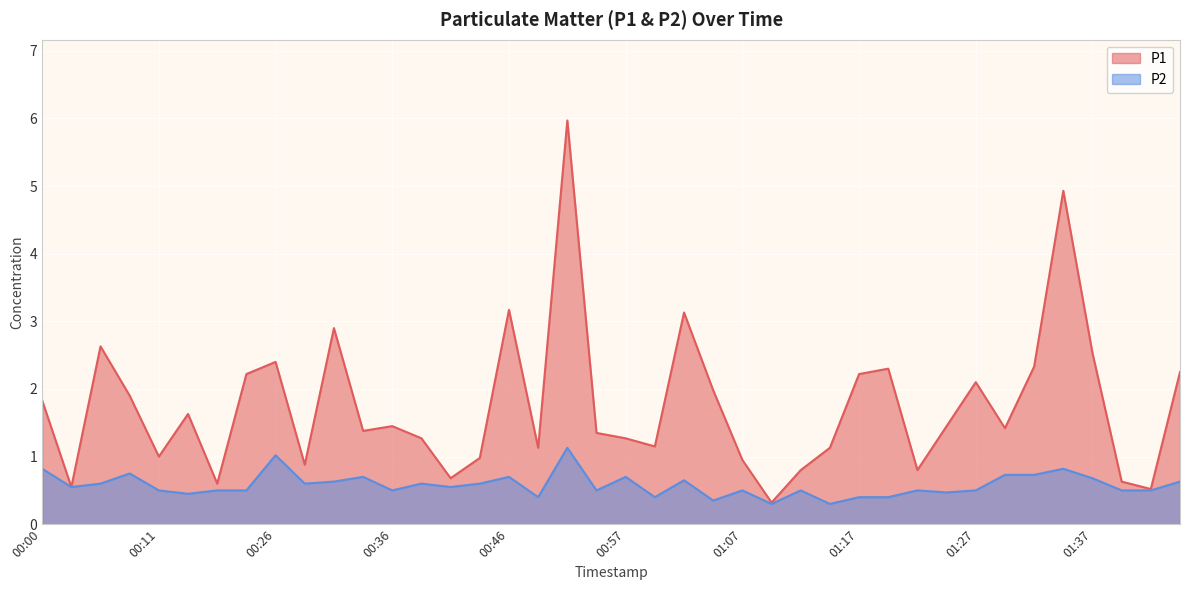

What is the difference between the second highest and second lowest values in the P2 series?

0.7